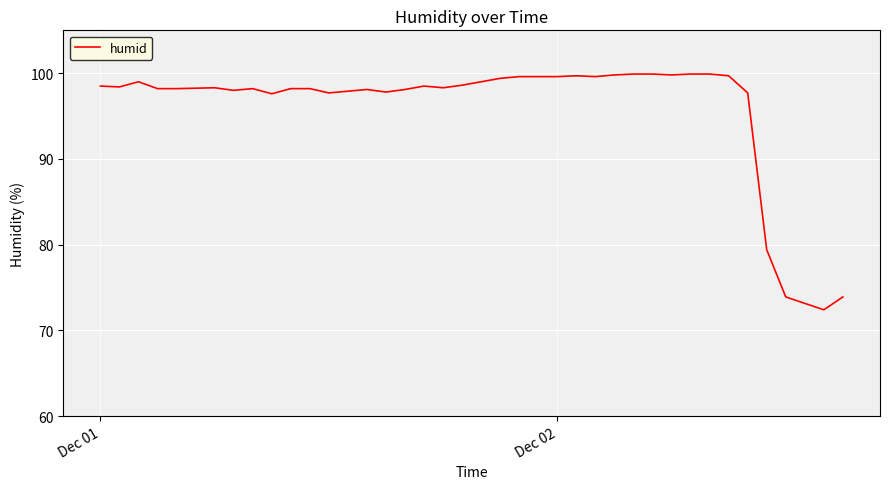

What is the maximum value shown in the chart?

99.9